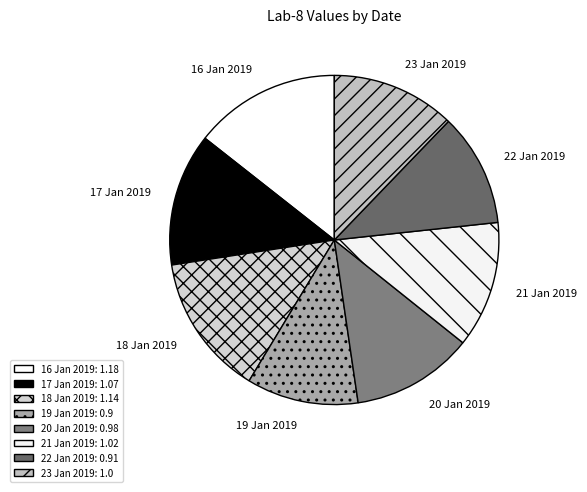

Count the number of slices in the pie.

8